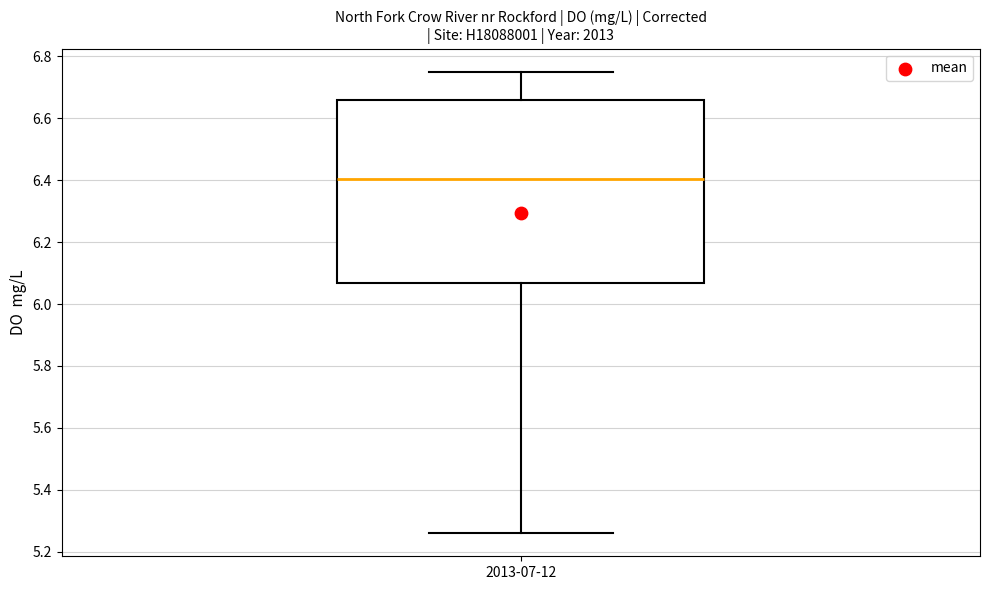

Where does the median line of the box for 2013-07-12 sit on the y-axis? The values are not printed on the chart, so give them approximately, as read against the axis.

6.40